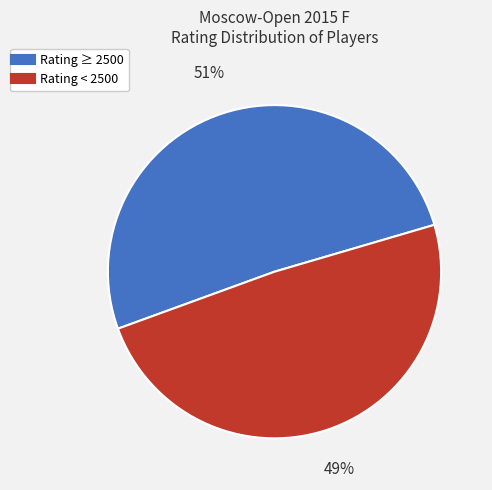

Does any single category account for the majority?

Yes